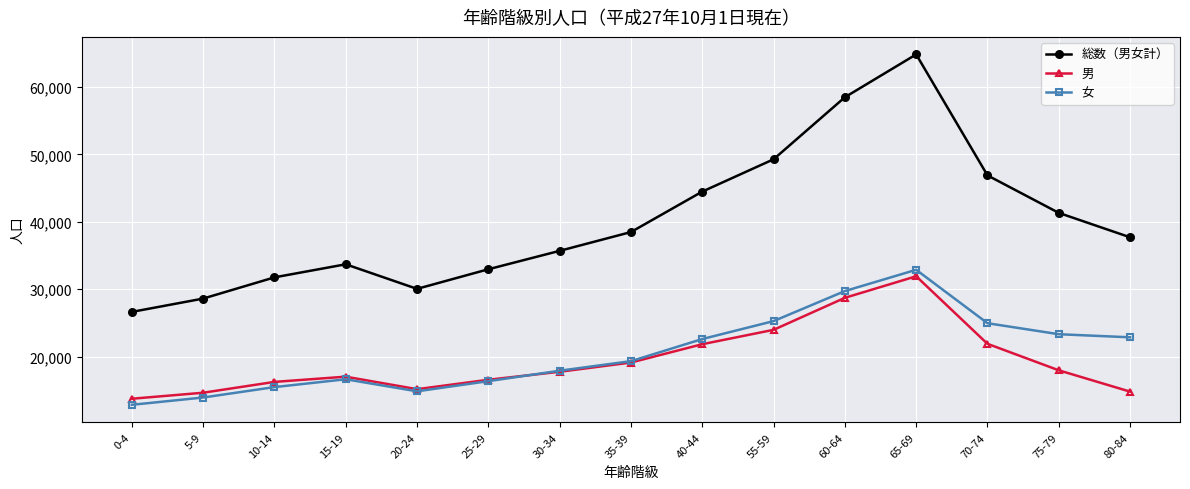

True or false: 男 and 総数（男女計） intersect in this chart.

False